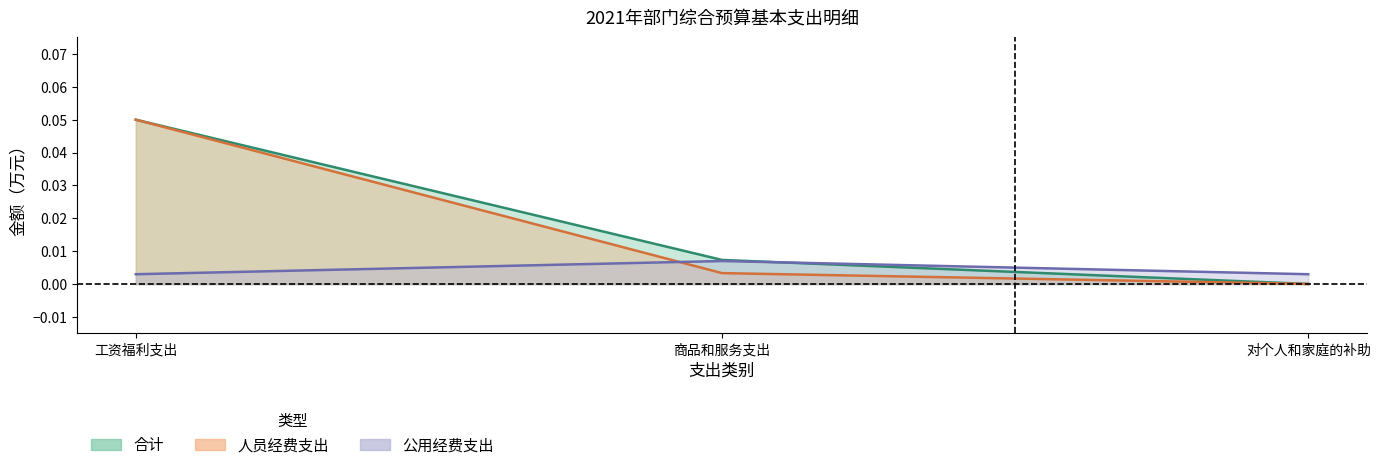

What position from the left is 工资福利支出?

1